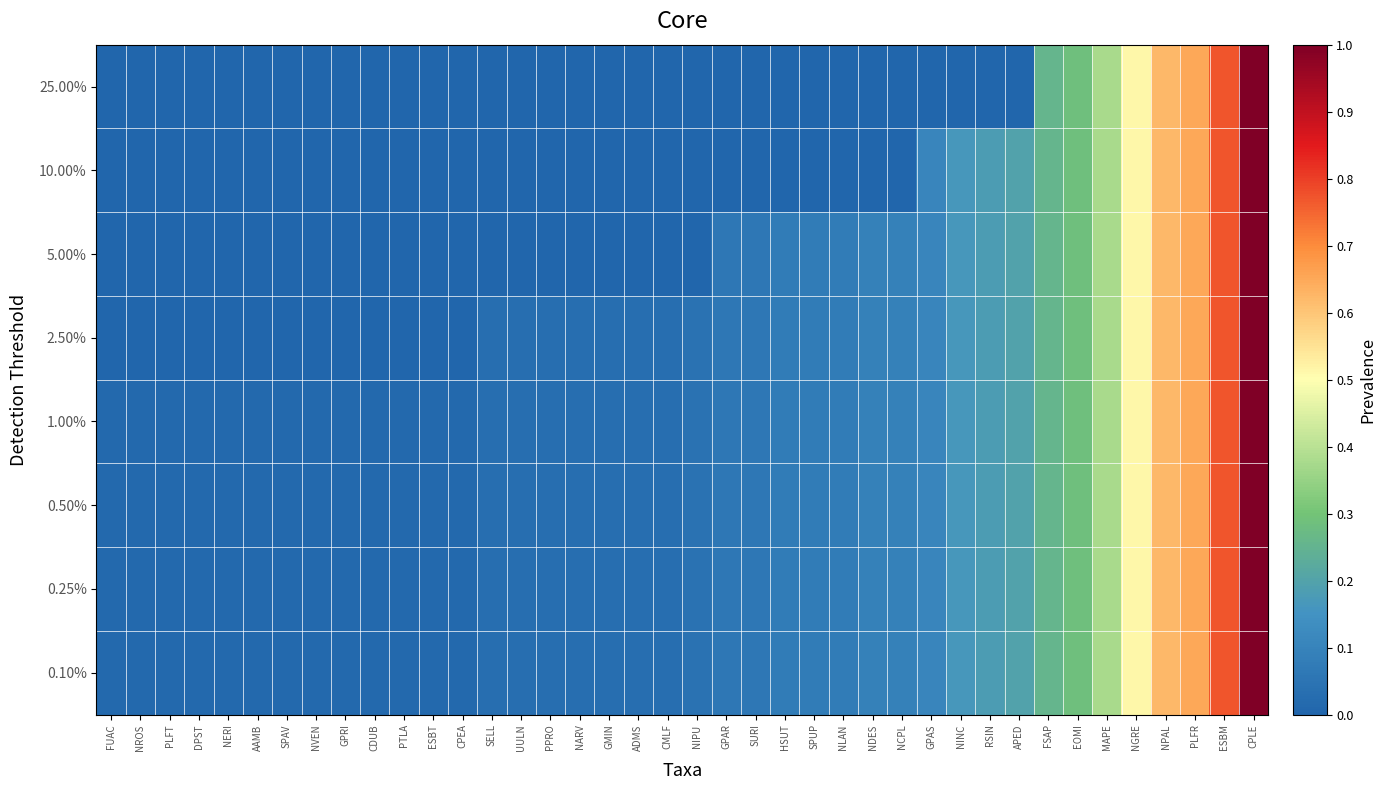

Rank the series by their maximum value, from lowest to highest.

25.00%, 10.00%, 5.00%, 2.50%, 1.00%, 0.50%, 0.25%, 0.10%